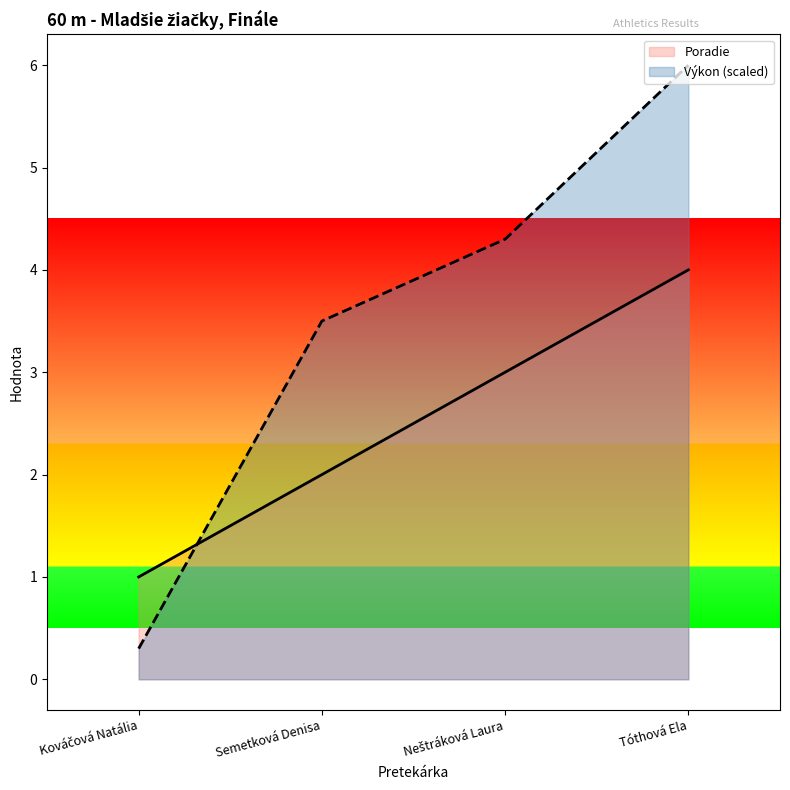

What is the average value of the Výkon series?

3.5